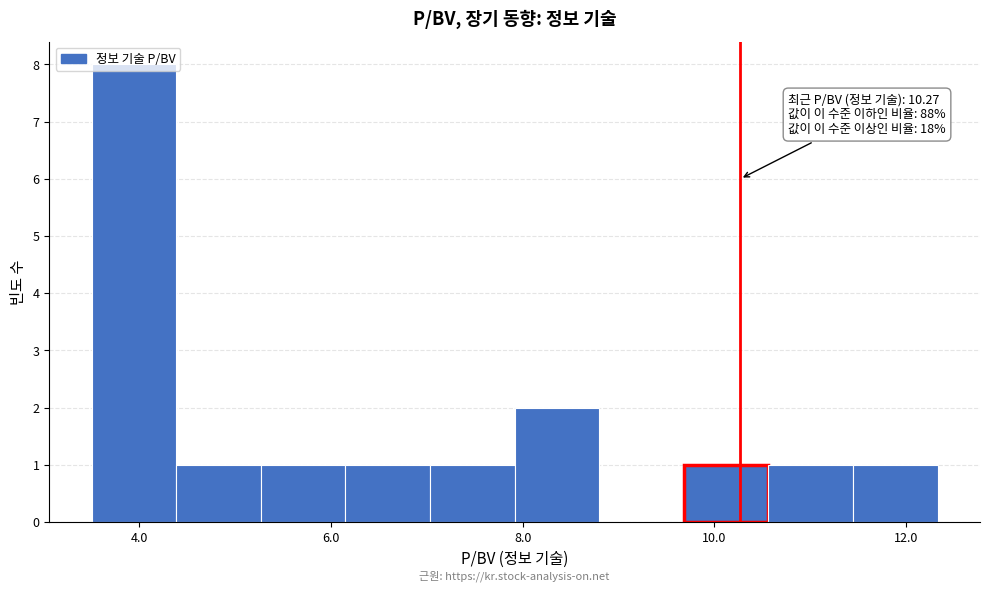

Over which range of the x-axis is the bar tallest?

3.6 to 4.4